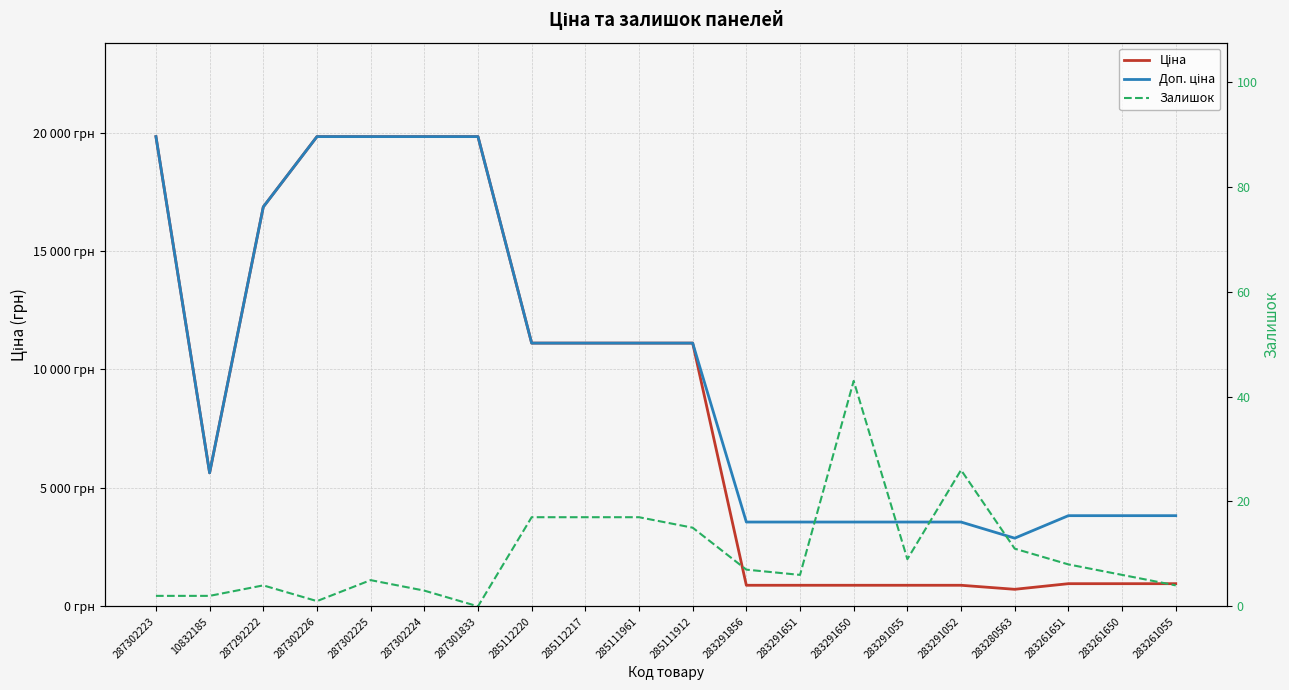

Which series has the widest spread of values?

Ціна